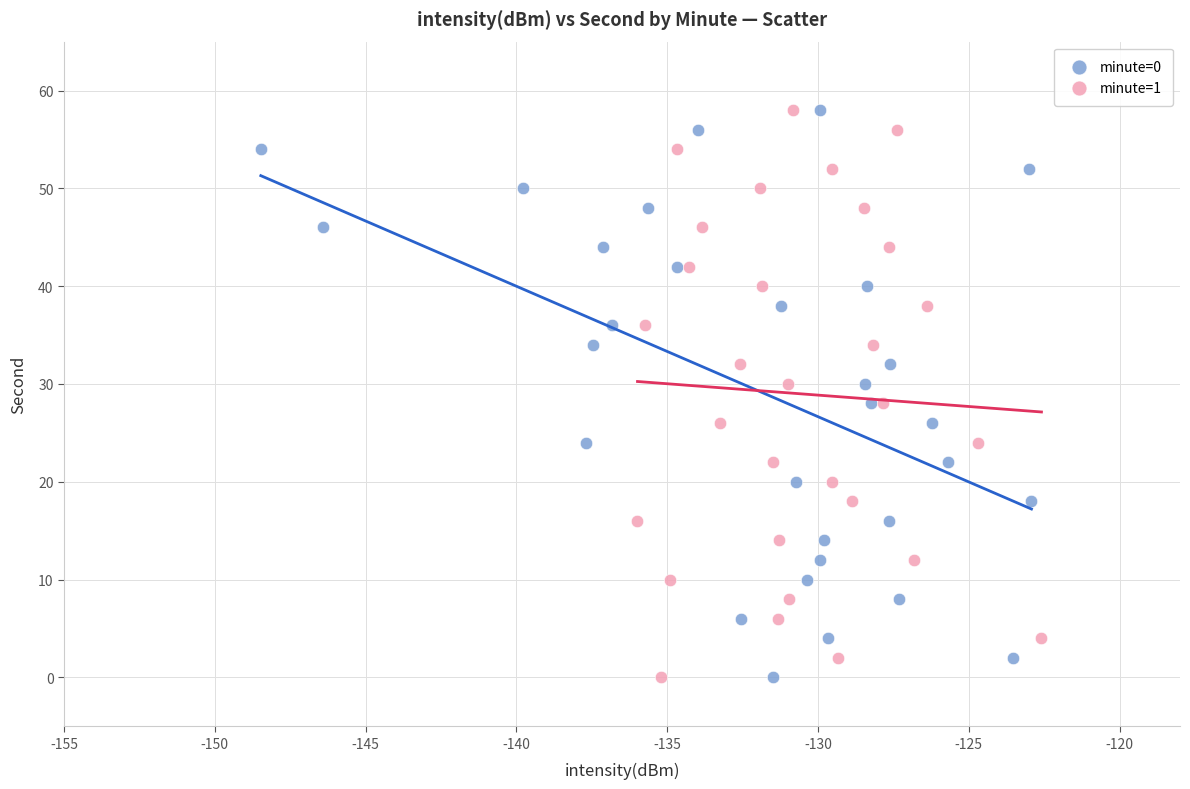

What are all the series names shown in the legend?

minute=0, minute=1